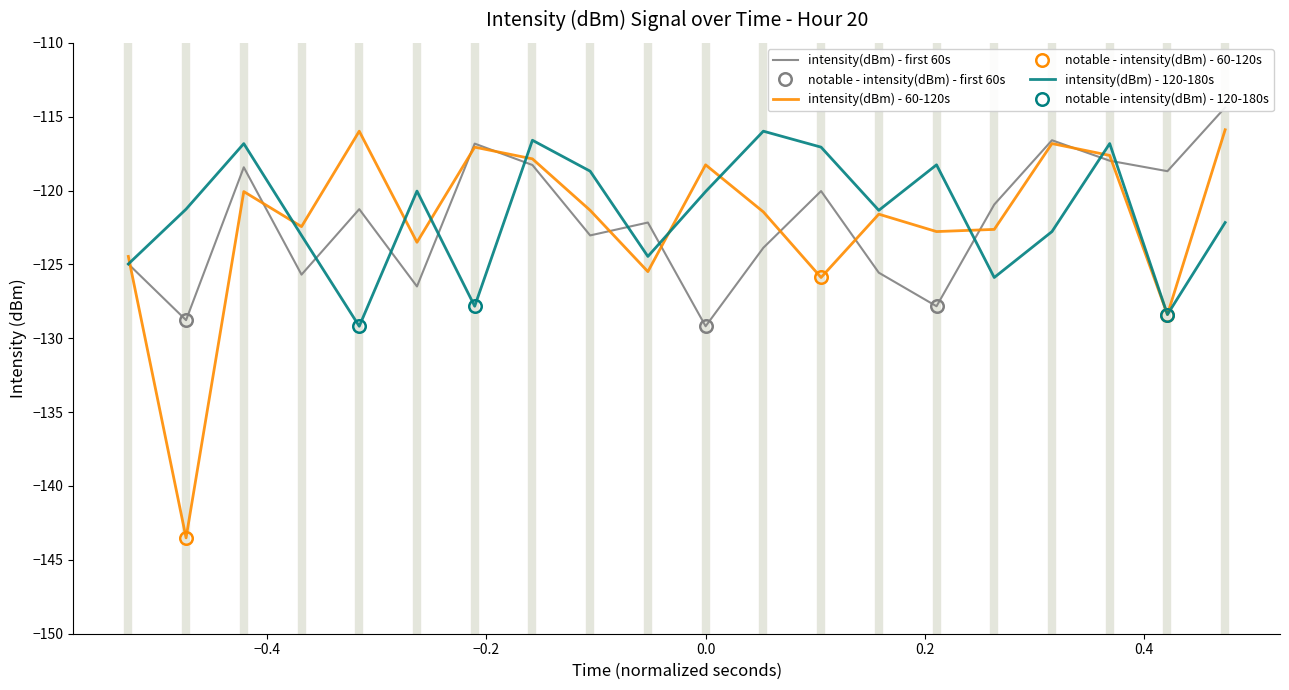

True or false: intensity(dBm) - 120-180s and intensity(dBm) - first 60s intersect in this chart.

True